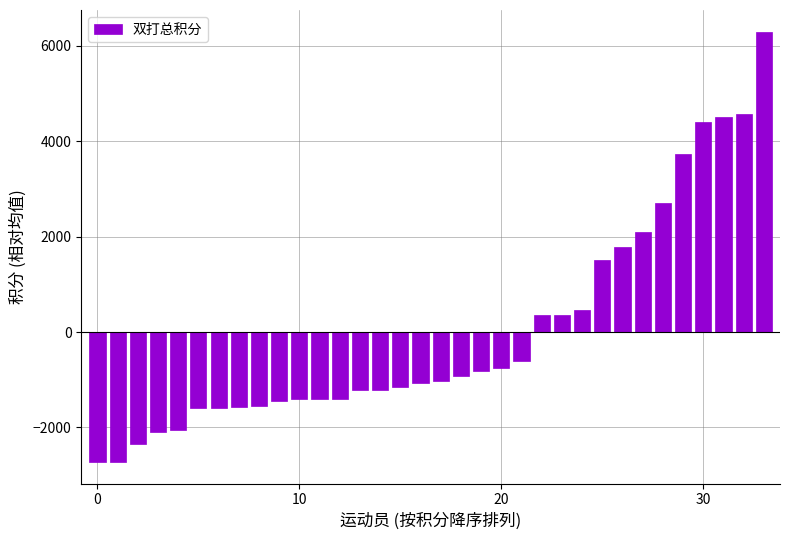

What is the maximum value shown in the chart?

6299.6